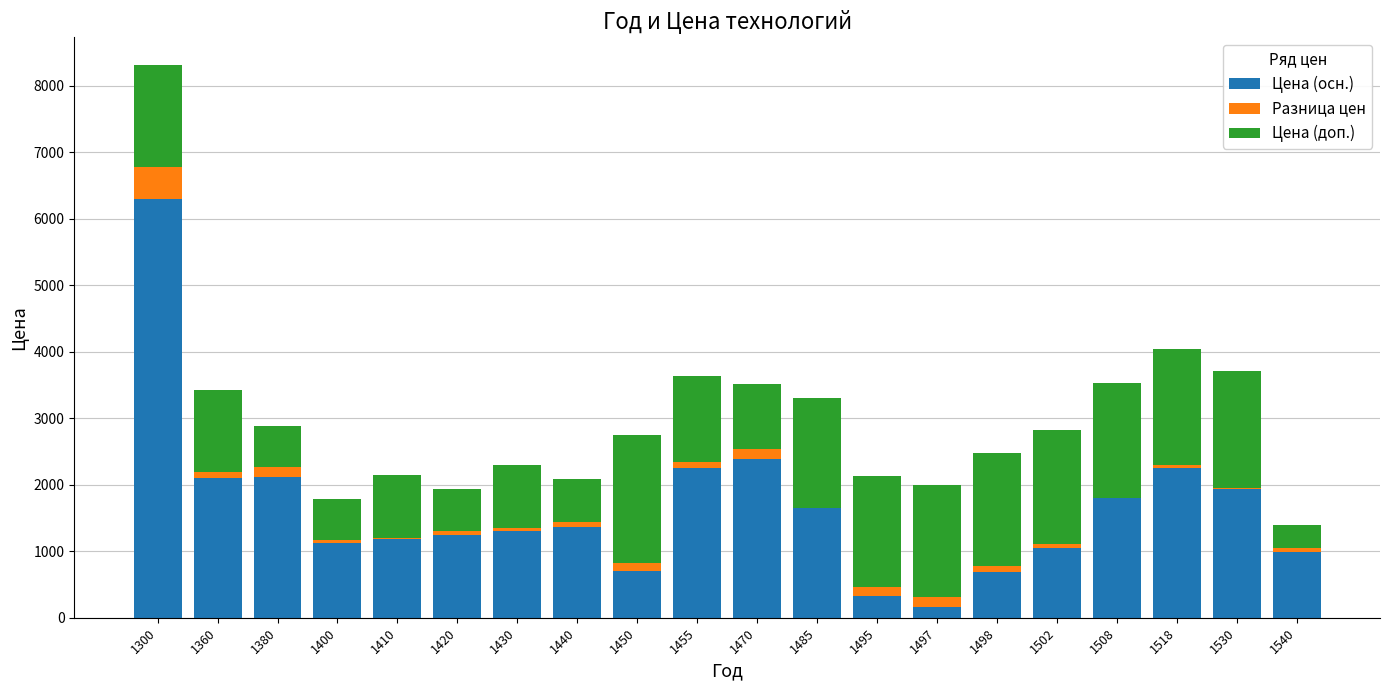

At which category is the sum across all series the highest?

1300